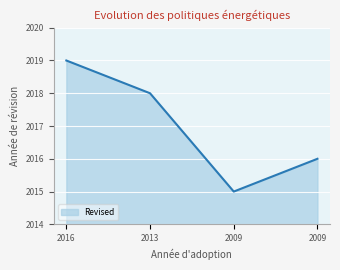

How many lines are shown in the chart?

1